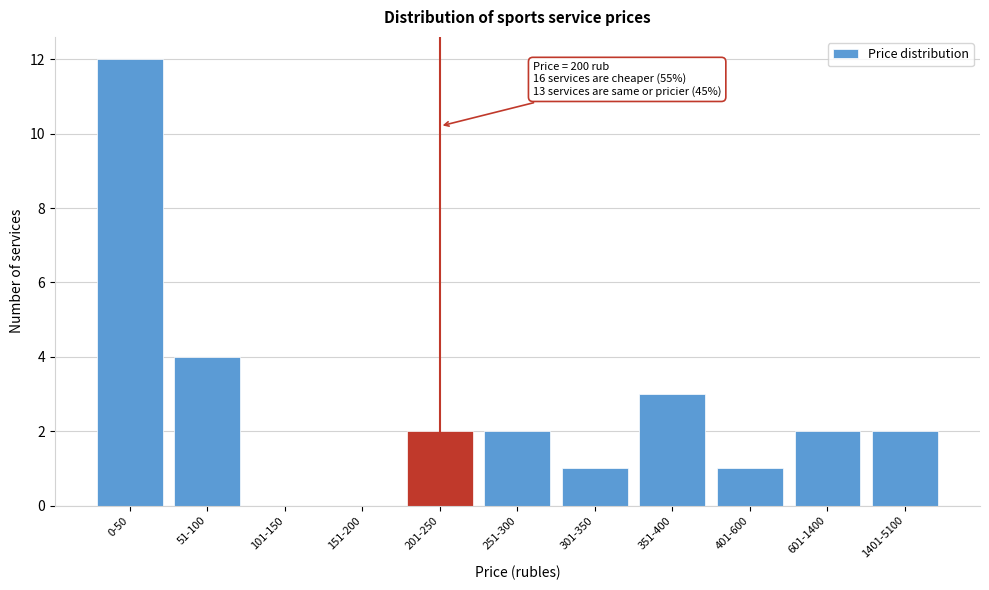

Reading left to right, what are all the values shown in this chart?

0-50=12	51-100=4	101-150=0	151-200=0	201-250=2	251-300=2	301-350=1	351-400=3	401-600=1	601-1400=2	1401-5100=2